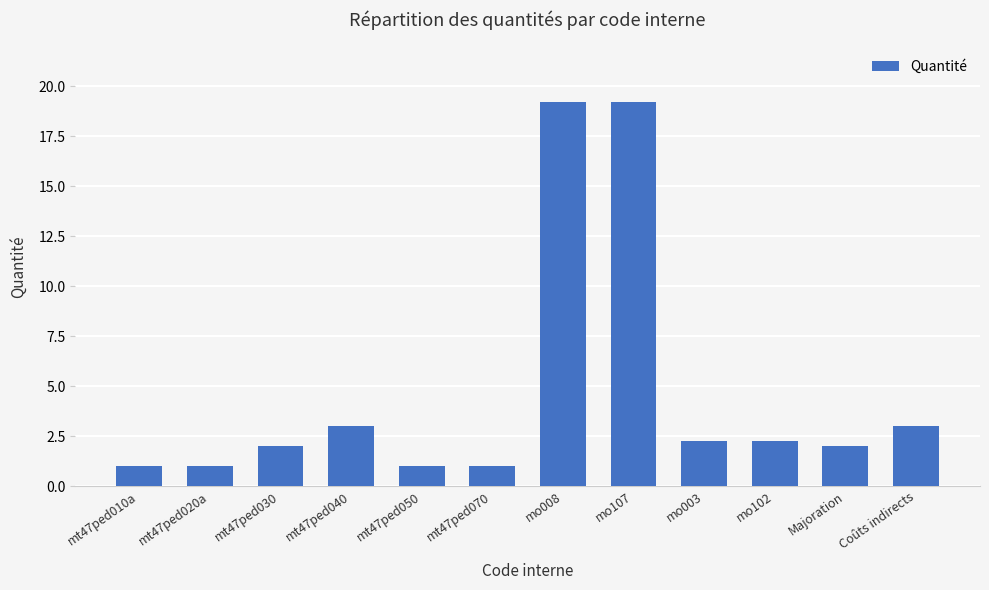

What is the difference between the maximum and second lowest values?

18.2